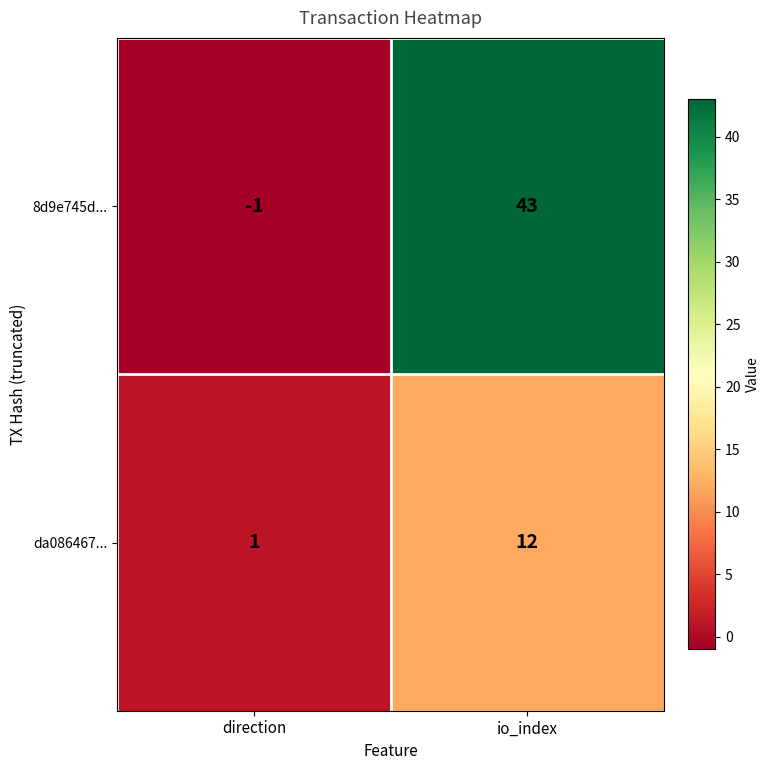

Which series has the largest range (max minus min)?

8d9e745d...